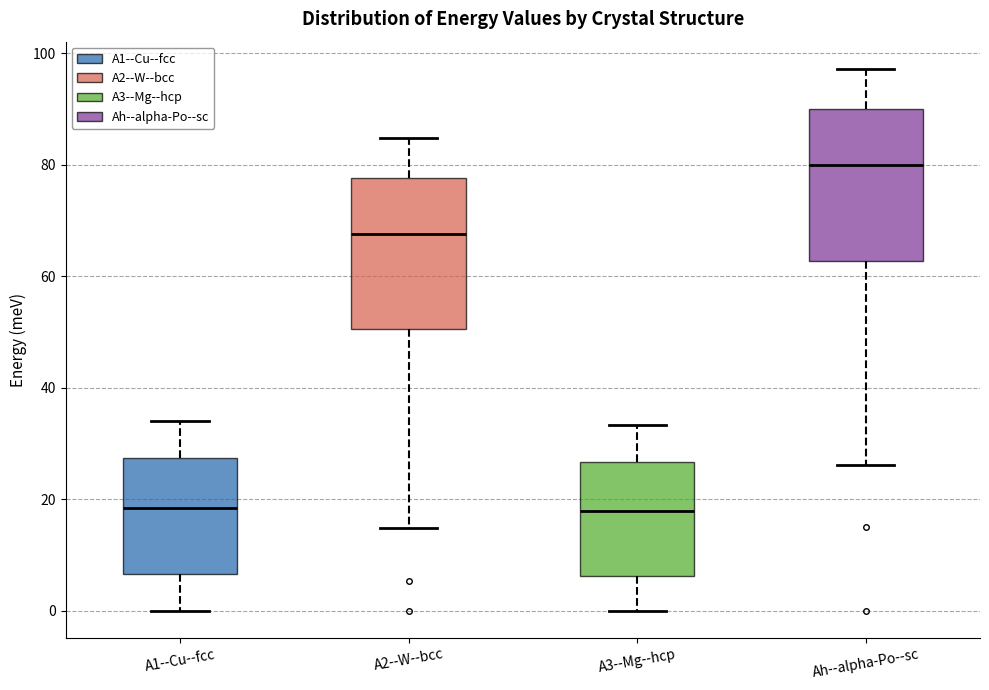

Where does the lower whisker of the box for A3--Mg--hcp end on the y-axis? The values are not printed on the chart, so give them approximately, as read against the axis.

0